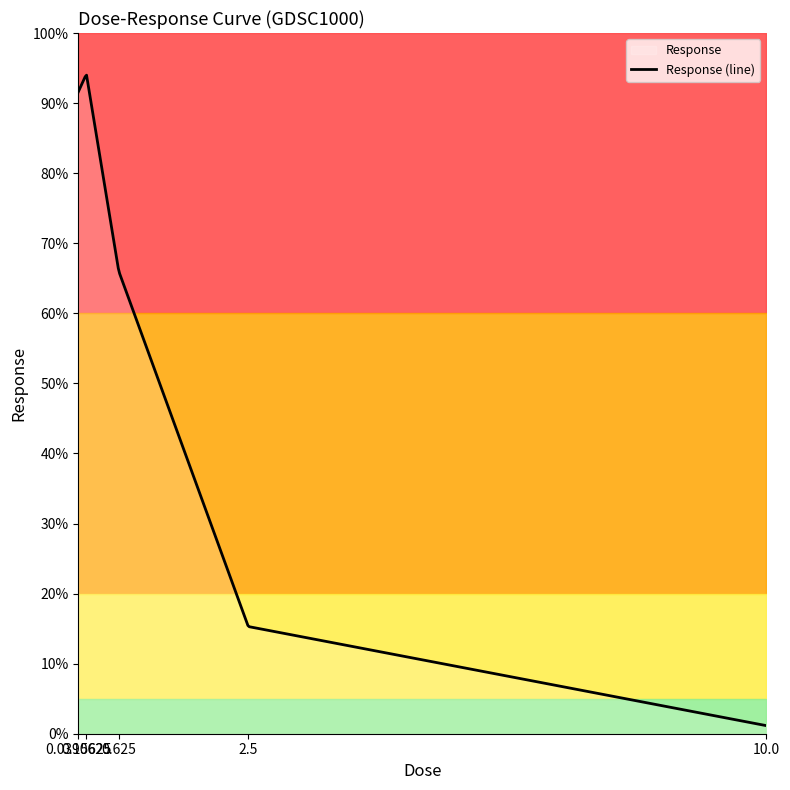

Reading left to right, list all the values displayed in this chart.

91.6	94.1	66.0	15.3	1.2